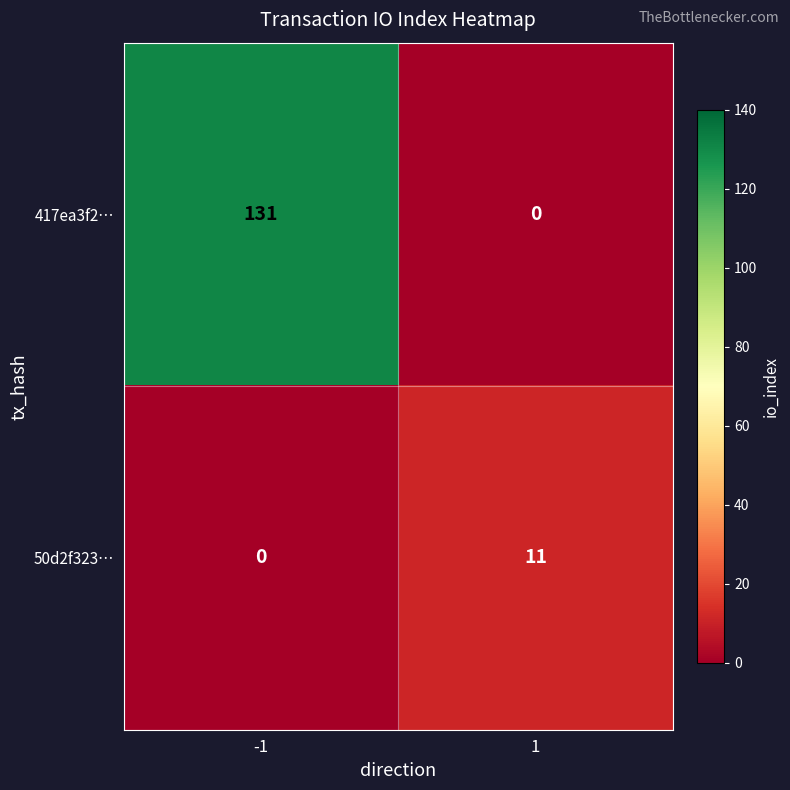

The 50d2f323… series shows 7 at 1. True or false?

False